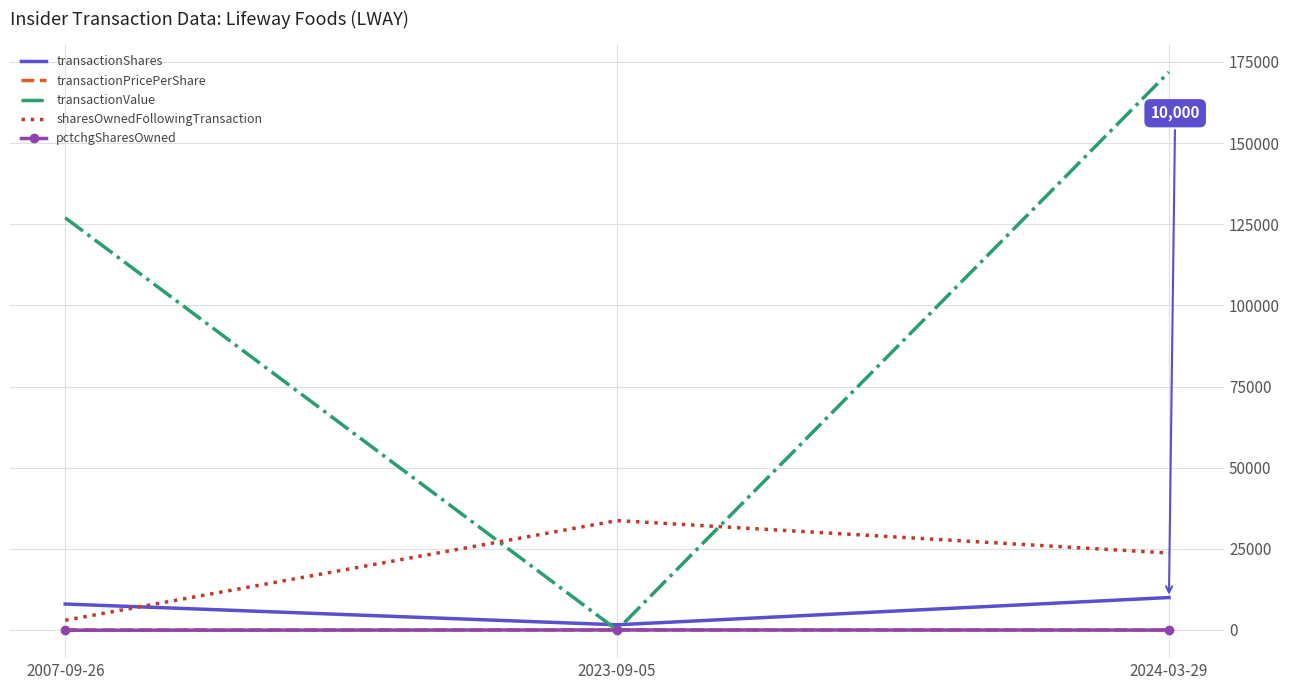

Is the value of transactionShares at 2024-03-29 greater than the value of transactionPricePerShare at 2007-09-26?

Yes